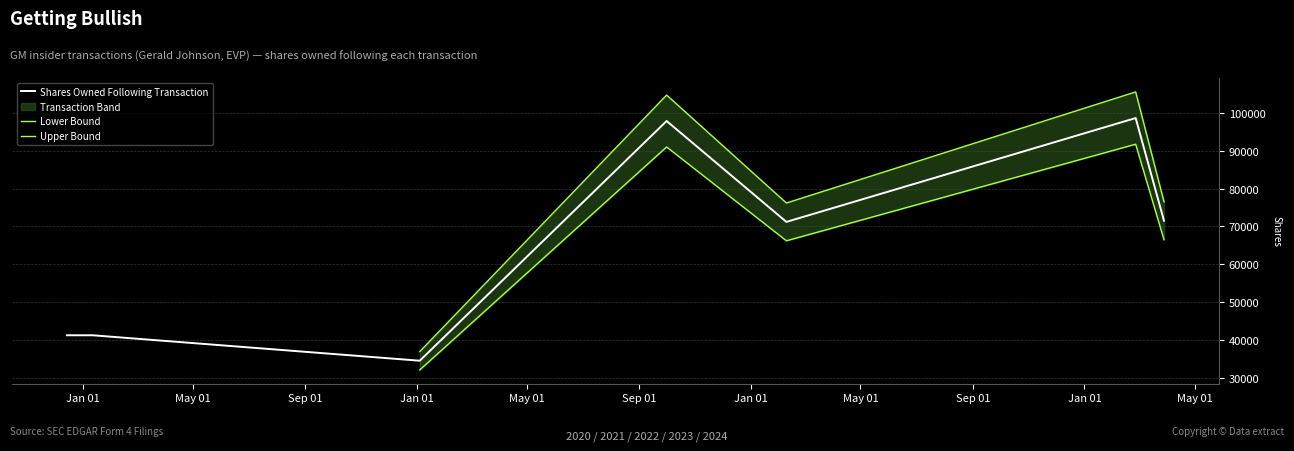

Is it true that the value at 2022-01-04 is 9697?

False